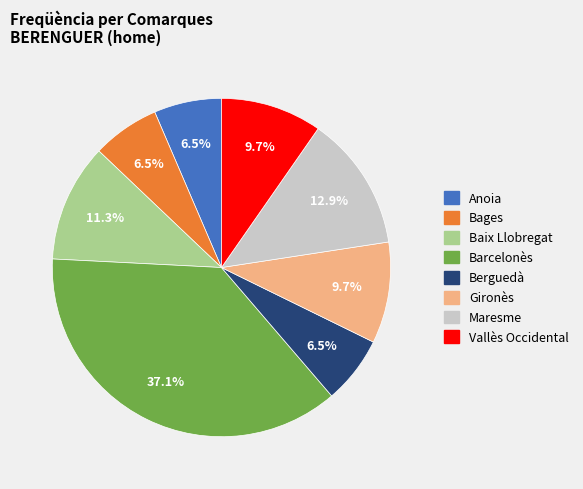

What percentage is the Baix Llobregat slice, to the nearest percent?

11%